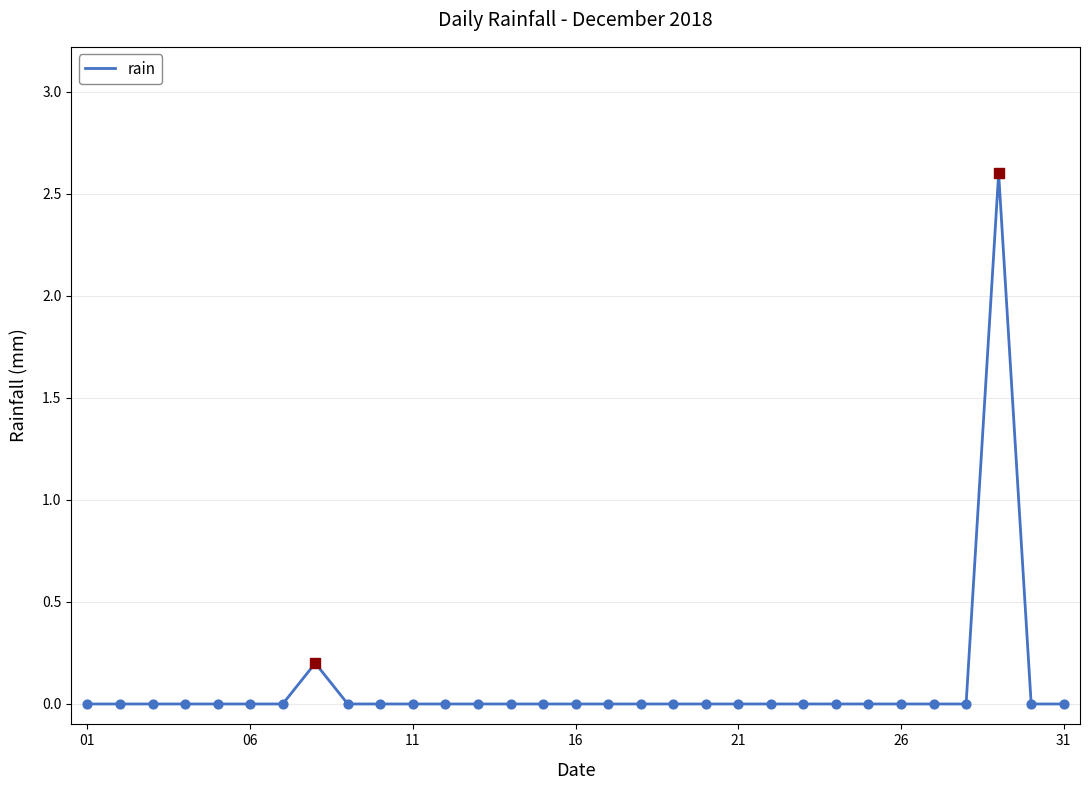

What is the greatest value displayed?

2.6